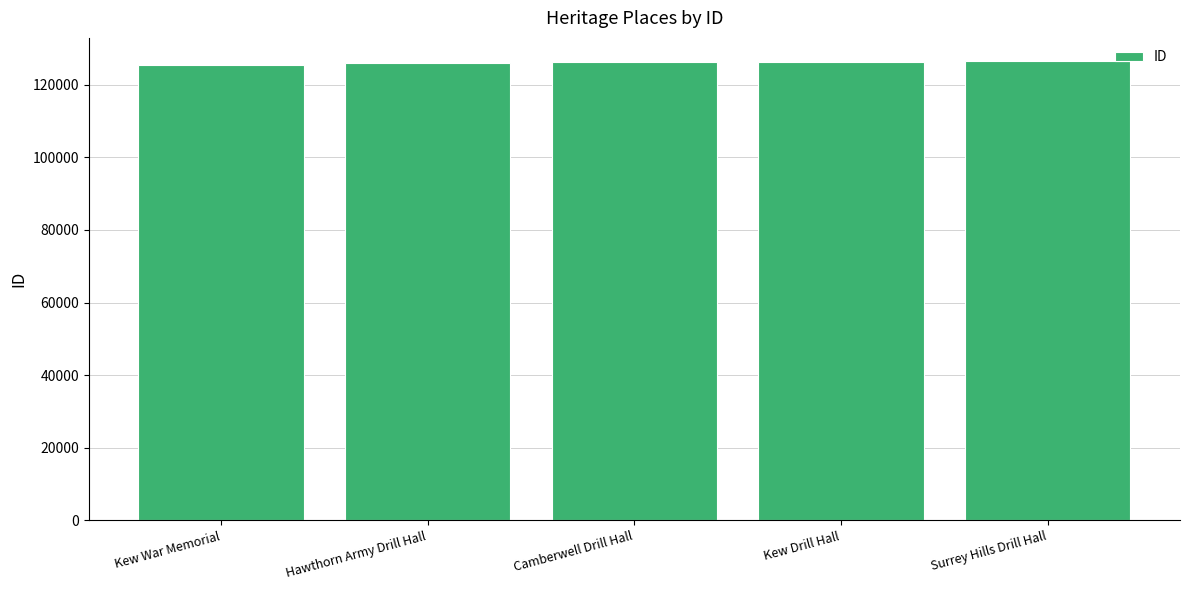

What is the change in value from Hawthorn Army Drill Hall to Surrey Hills Drill Hall?

+473